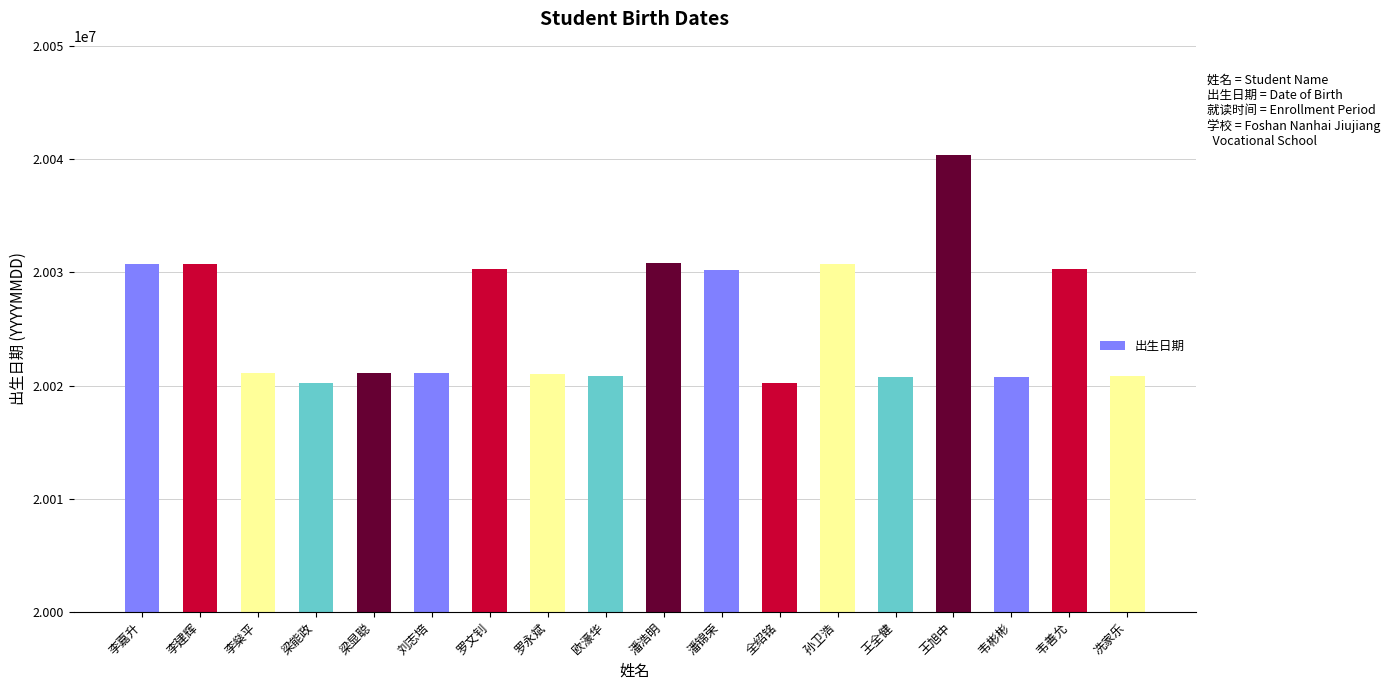

What is the difference between the maximum and second lowest values?

20113